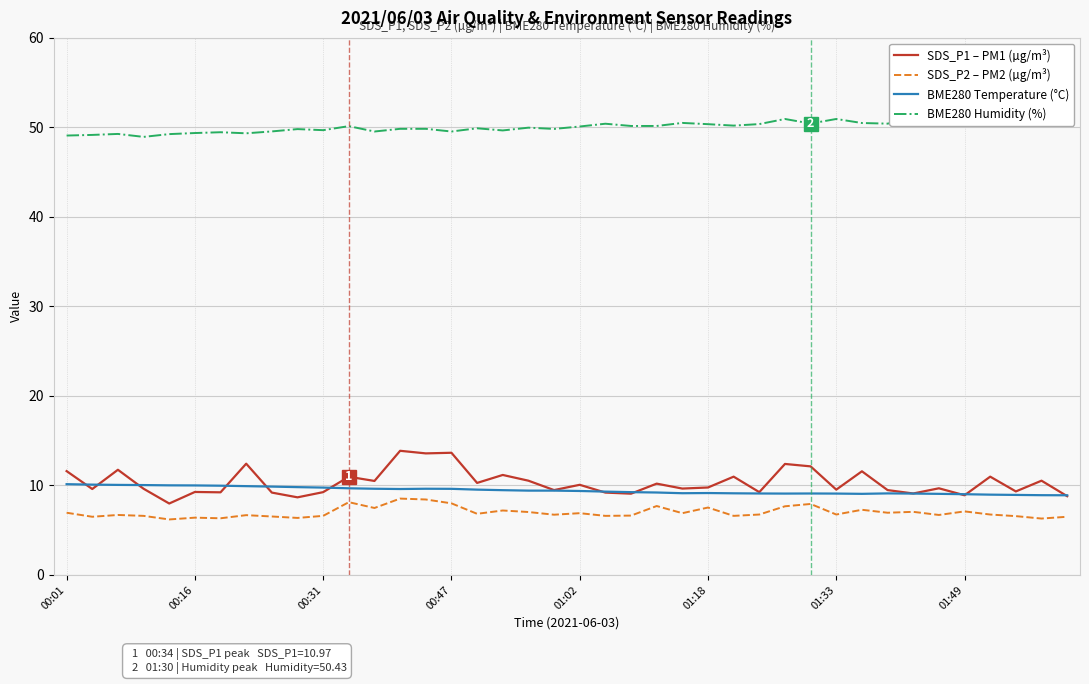

True or false: SDS_P2 – PM2 (µg/m³) and SDS_P1 – PM1 (µg/m³) cross at least once.

False